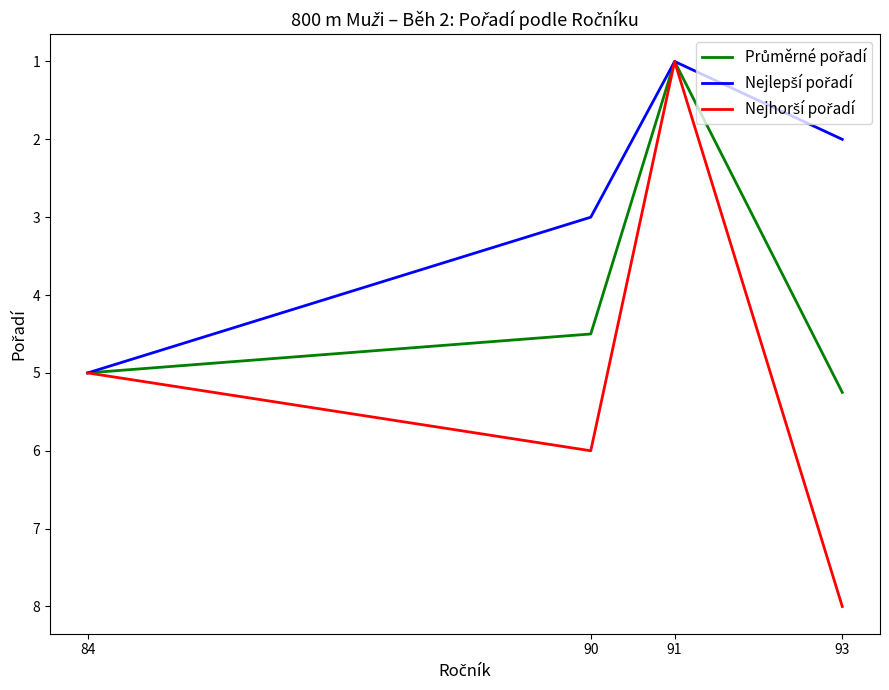

What is the maximum value shown in the chart?

8.0